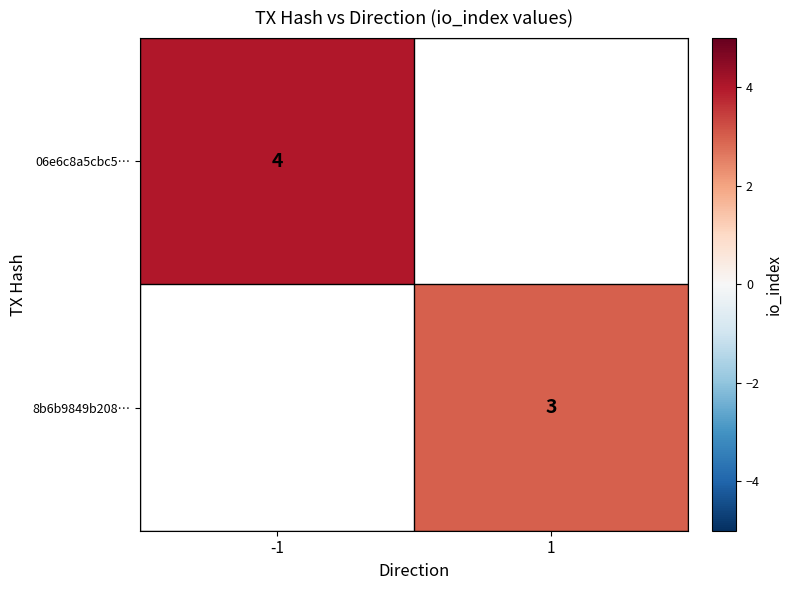

The 8b6b9849b208… series shows 2 at 1. True or false?

False